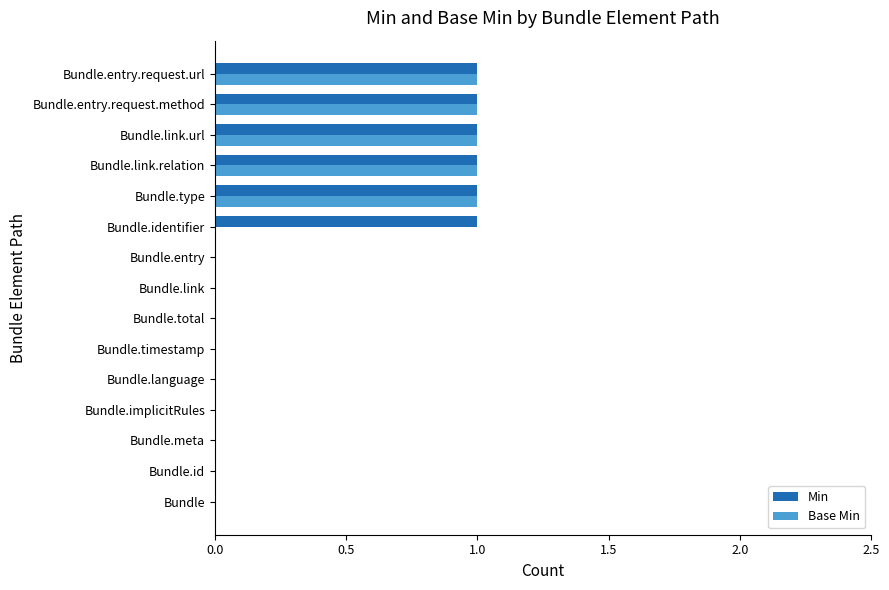

True or false: Min has a value of 1 at Bundle.entry.request.method.

True